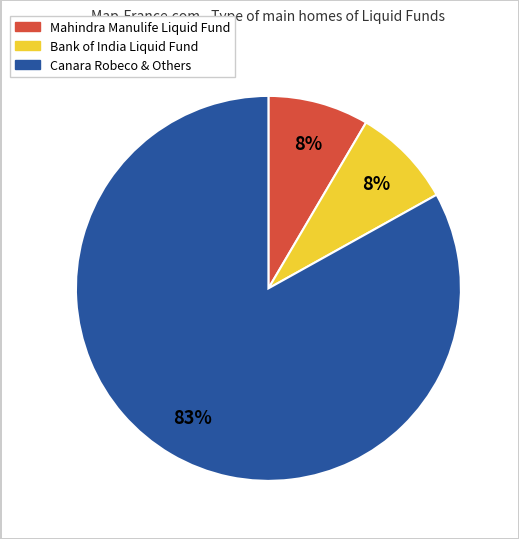

To the nearest percent, what is the average slice percentage?

33%